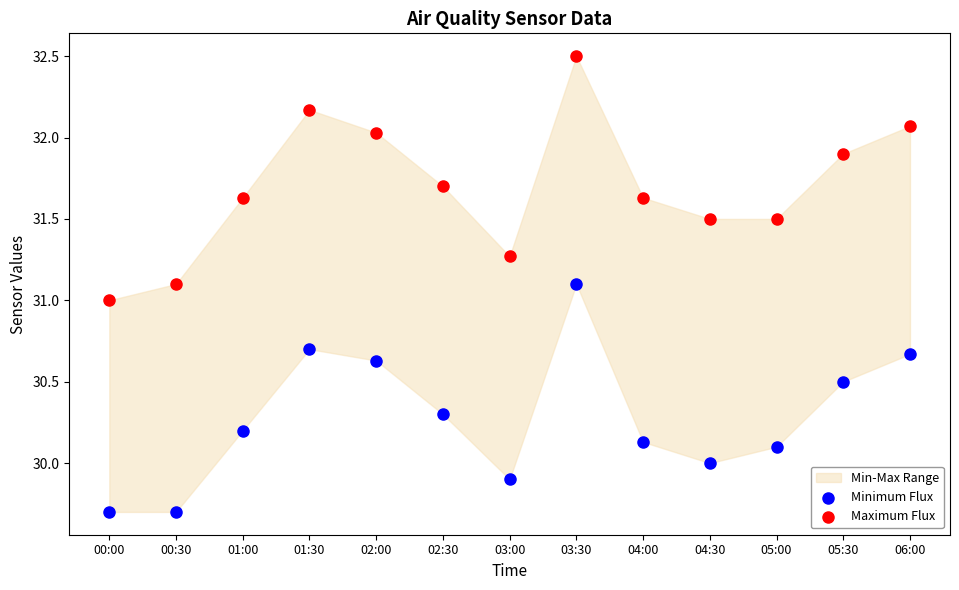

Which series contains the highest Y value?

Maximum Flux